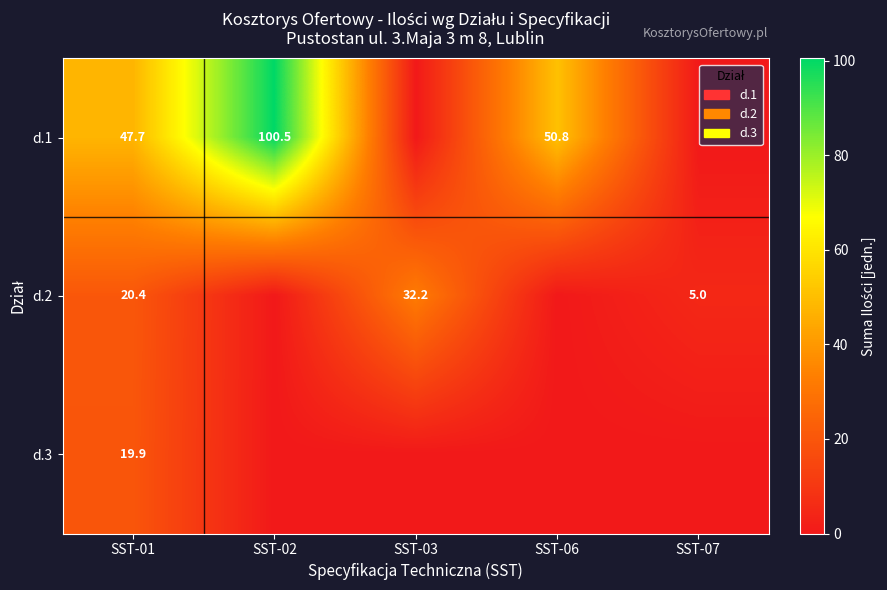

What is the spread (max minus min) of values at SST-01?

27.8